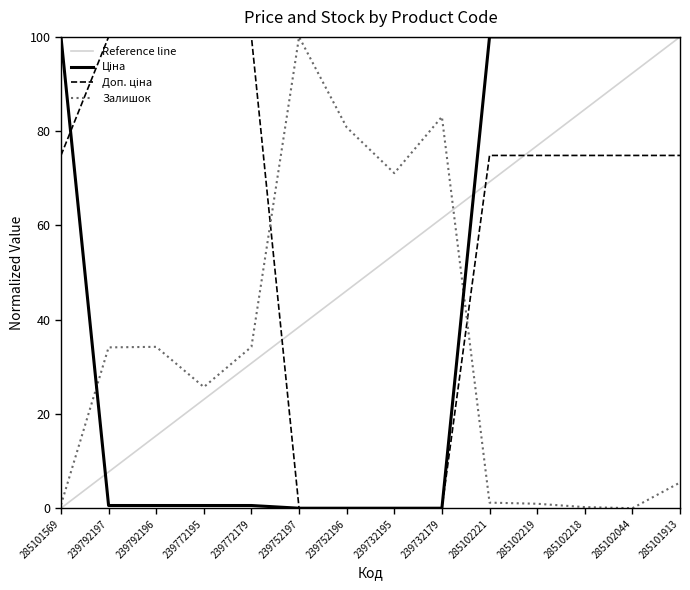

True or false: Ціна has a value of 100.0 at 285101569.

True